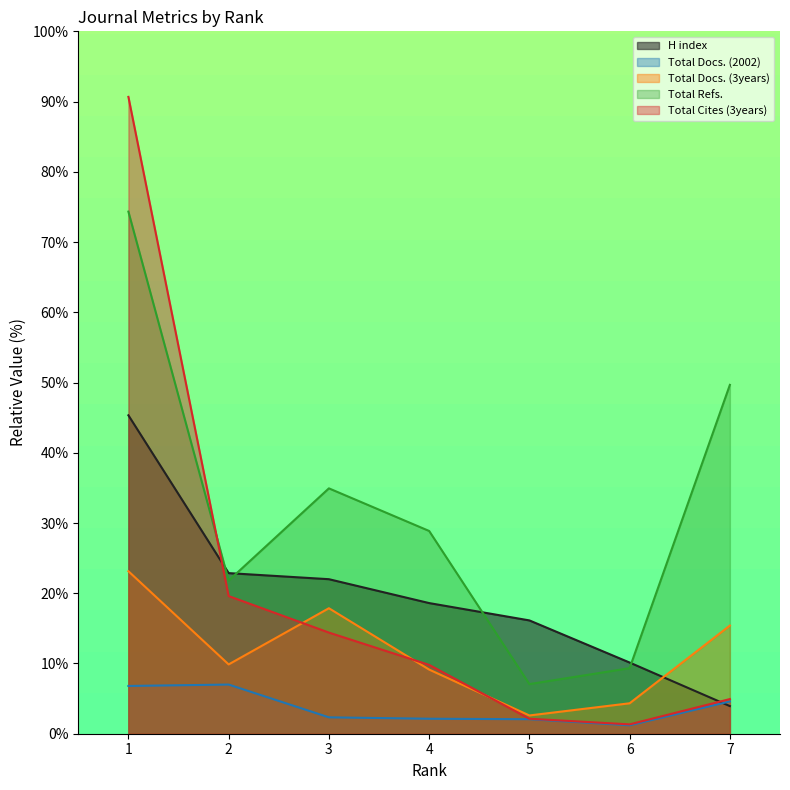

Rank the series by their maximum value, from lowest to highest.

Total Docs. (2002), Total Docs. (3years), H index, Total Refs., Total Cites (3years)